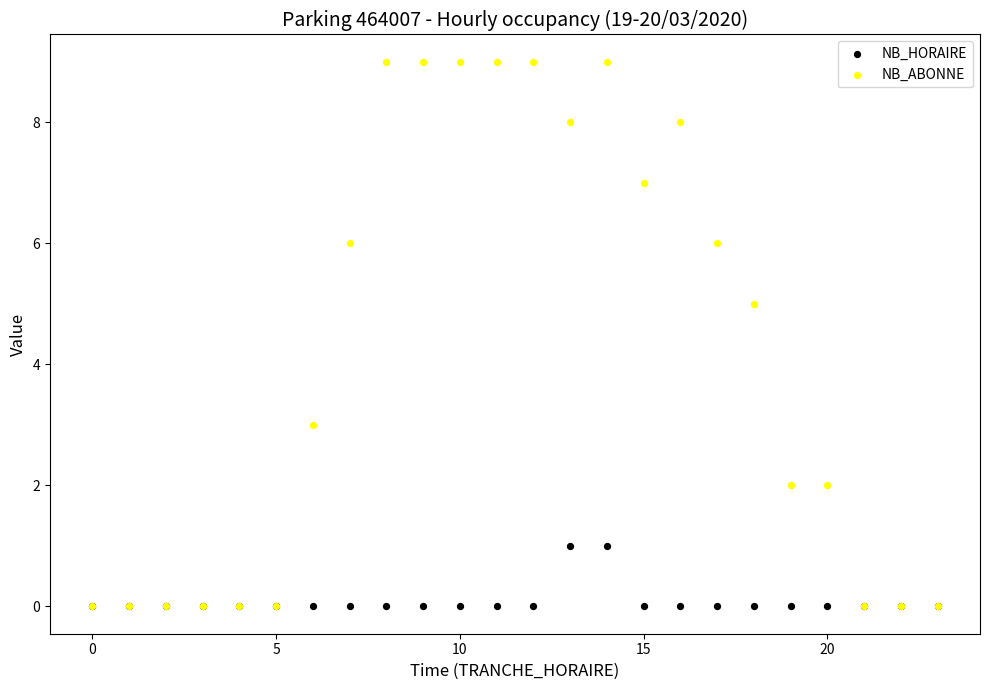

Which series contains the highest Y value?

NB_ABONNE